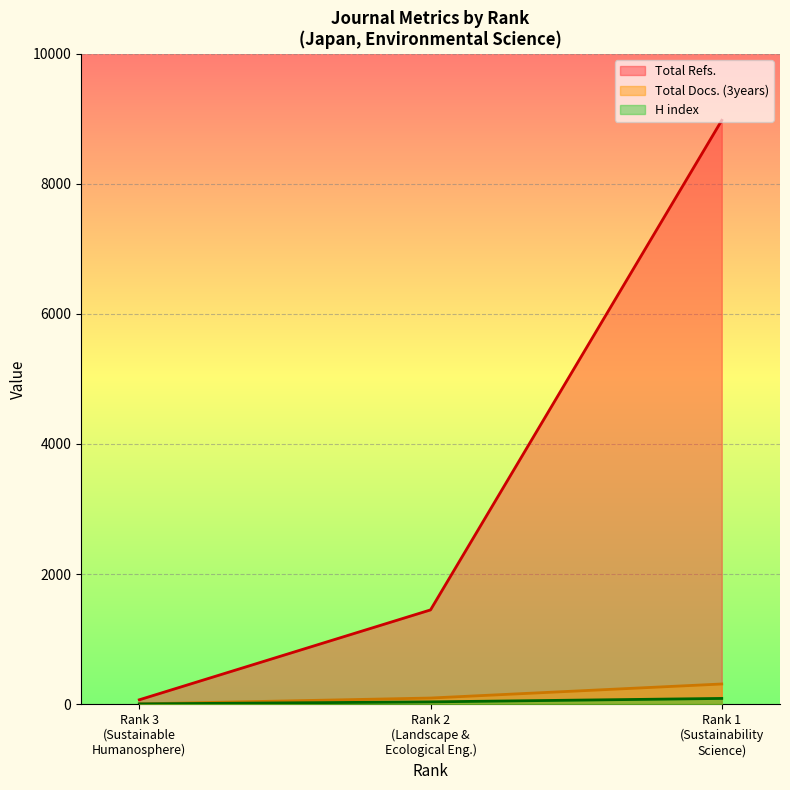

Is it true that SJR equals 71 at Rank 1?

False